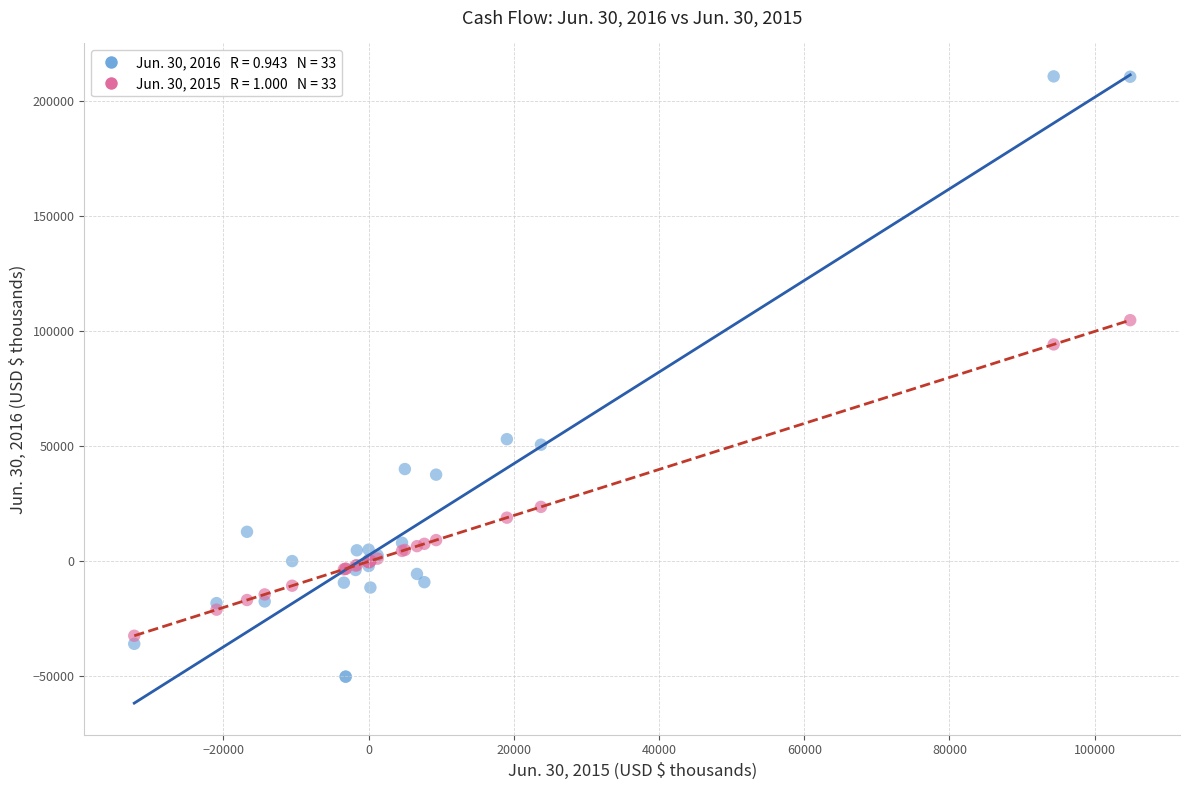

Across all series, what Y value is closest to 80401?

94352